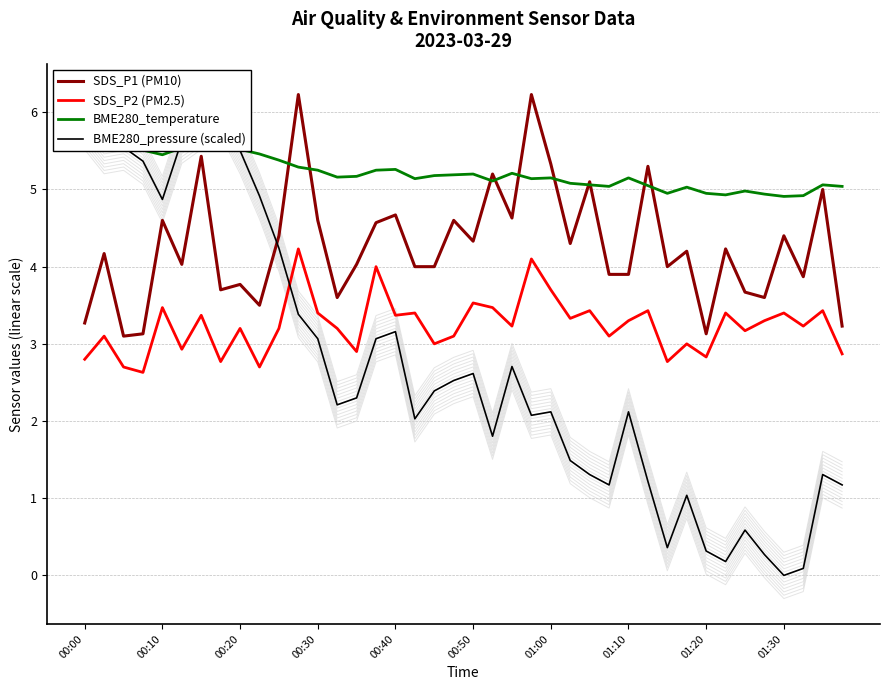

What is the maximum value shown in the chart?

6.2